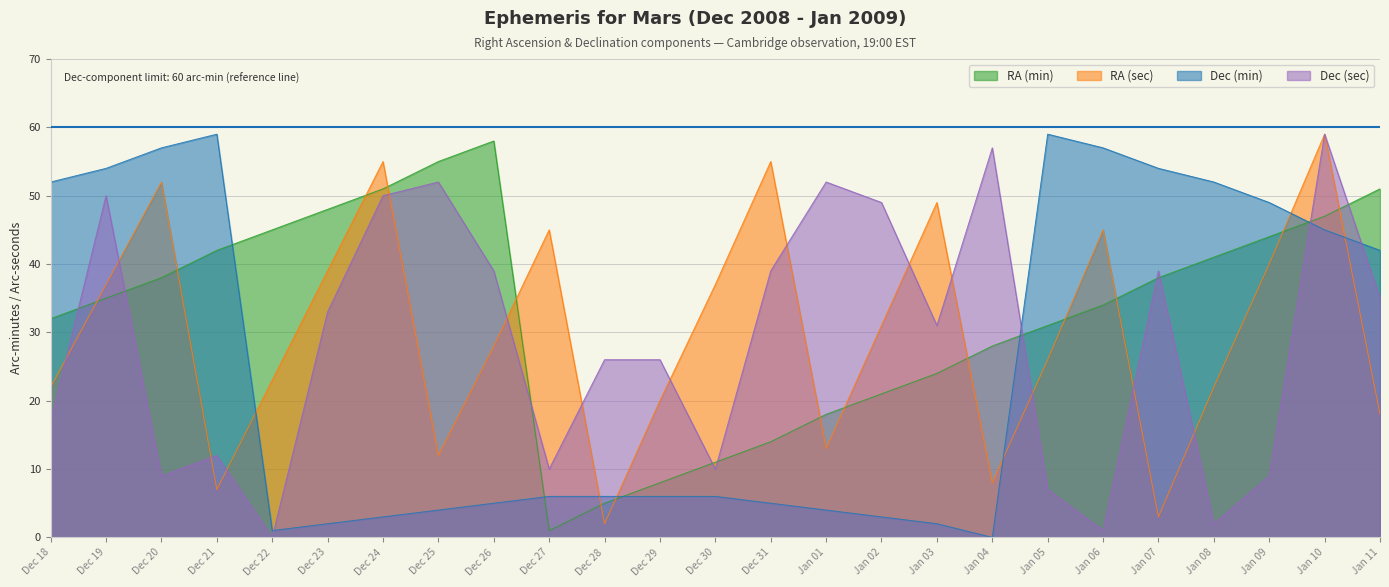

At which category does the chart reach its peak across all series?

Jan 10